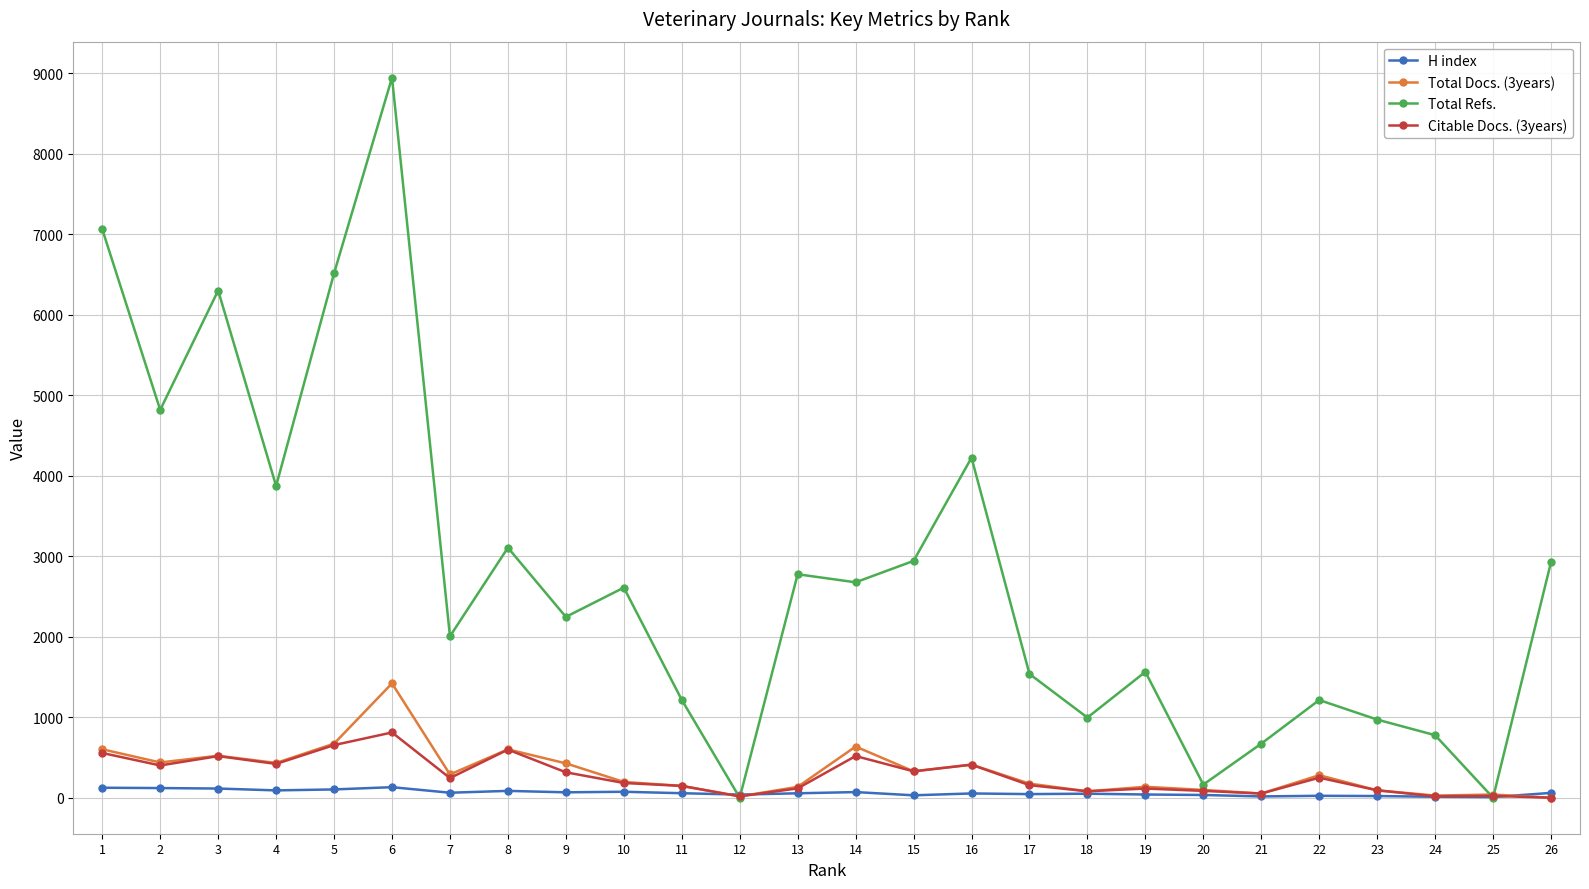

True or false: Citable Docs. (3years) has more than 1 interior local peaks.

True